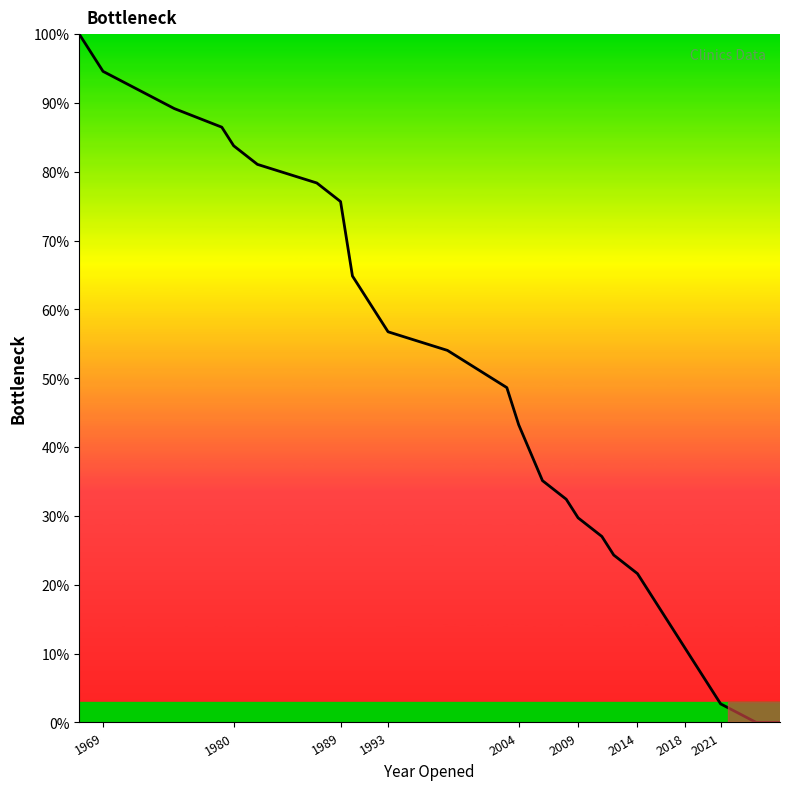

What is the greatest value displayed?

100.0